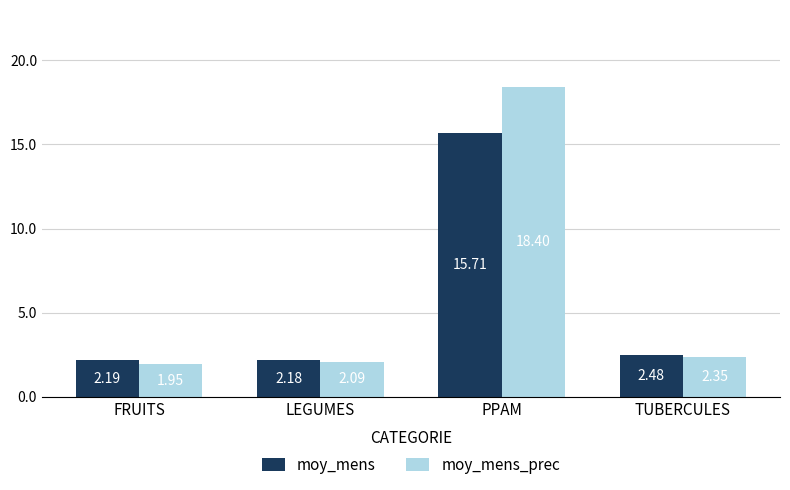

What is the value of the moy_mens bar at the 3rd from the left?

15.7